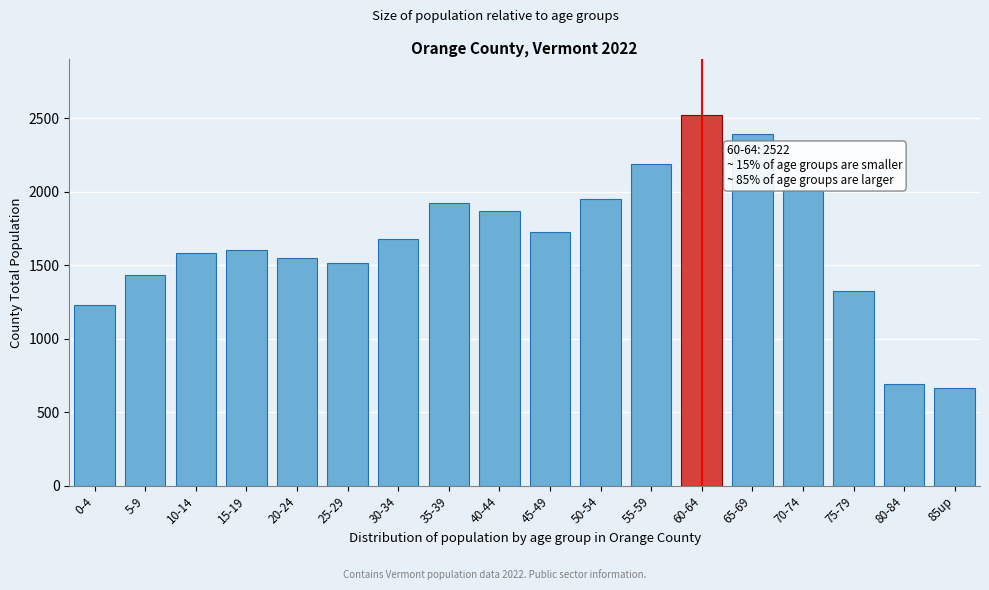

Reading left to right, list all the values displayed in this chart.

1228	1433	1583	1600	1546	1516	1680	1920	1870	1724	1953	2189	2522	2391	2012	1323	692	664